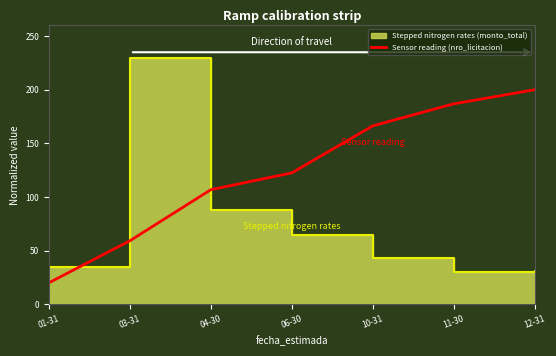

Reading left to right, extract all data points from this chart.

20.0	59.2	106.8	122.4	166.3	186.9	200.0